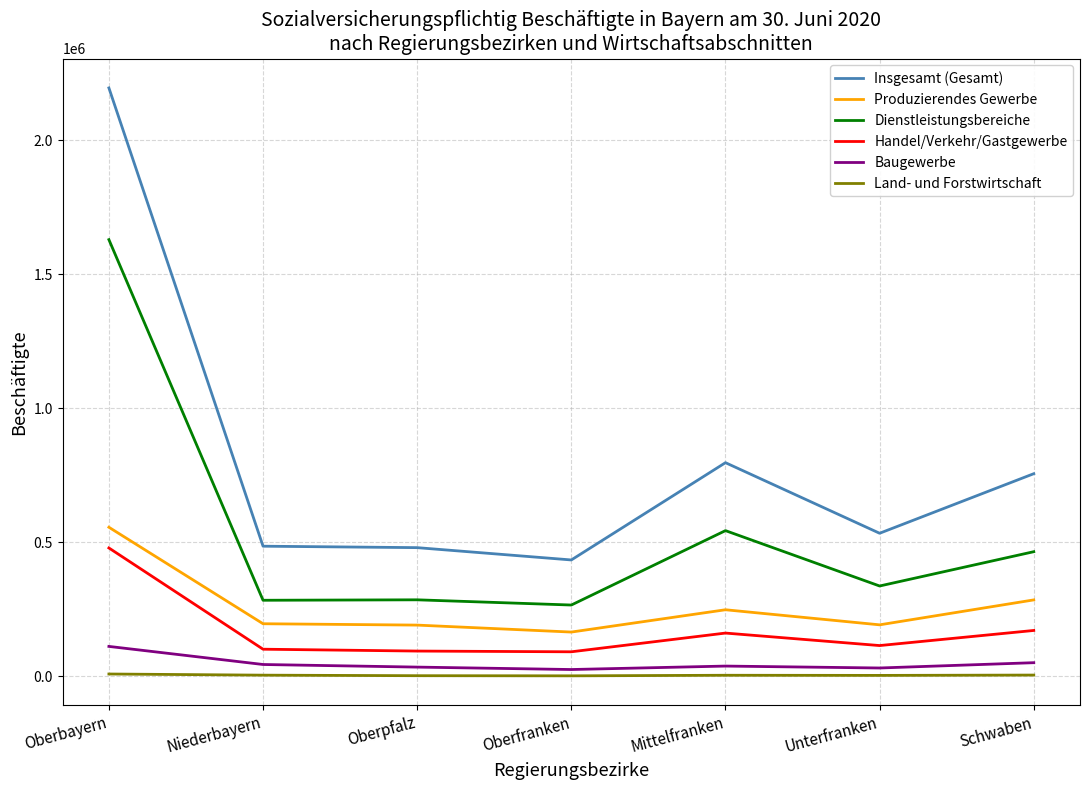

What is the sum of the Land- und Forstwirtschaft values at Mittelfranken and Niederbayern?

9474